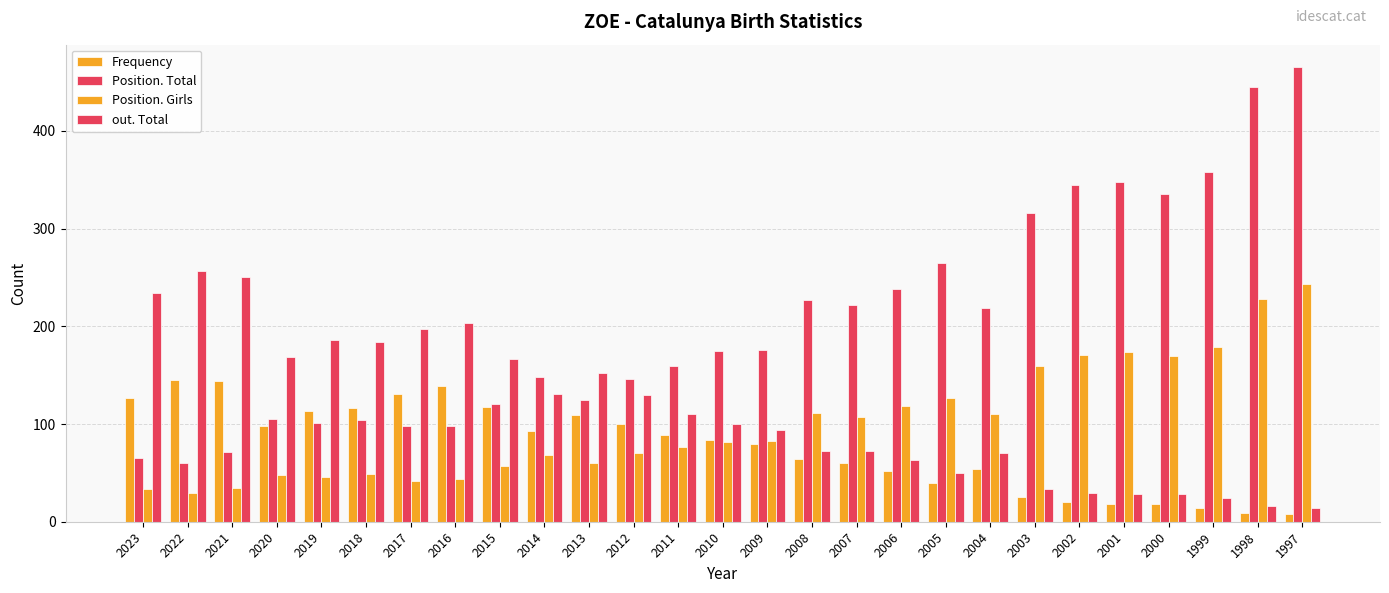

Does the chart contain any negative values?

No